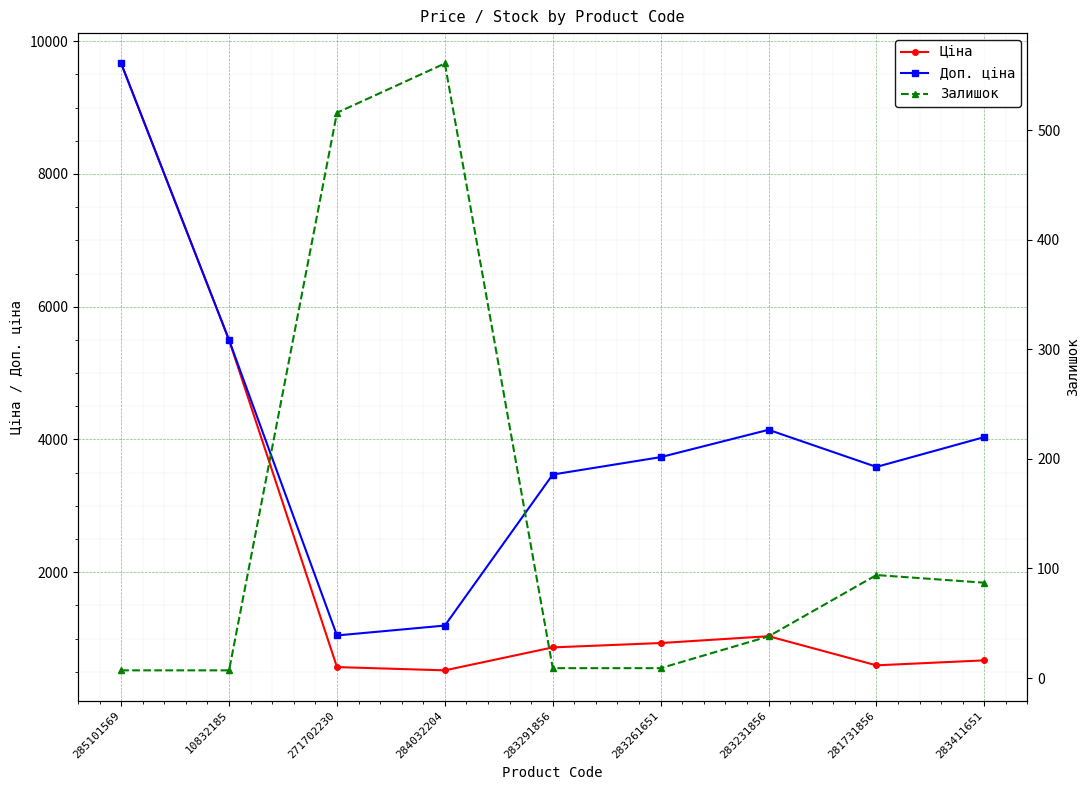

The value of Ціна at 283231856 is 1533.8. True or false?

False